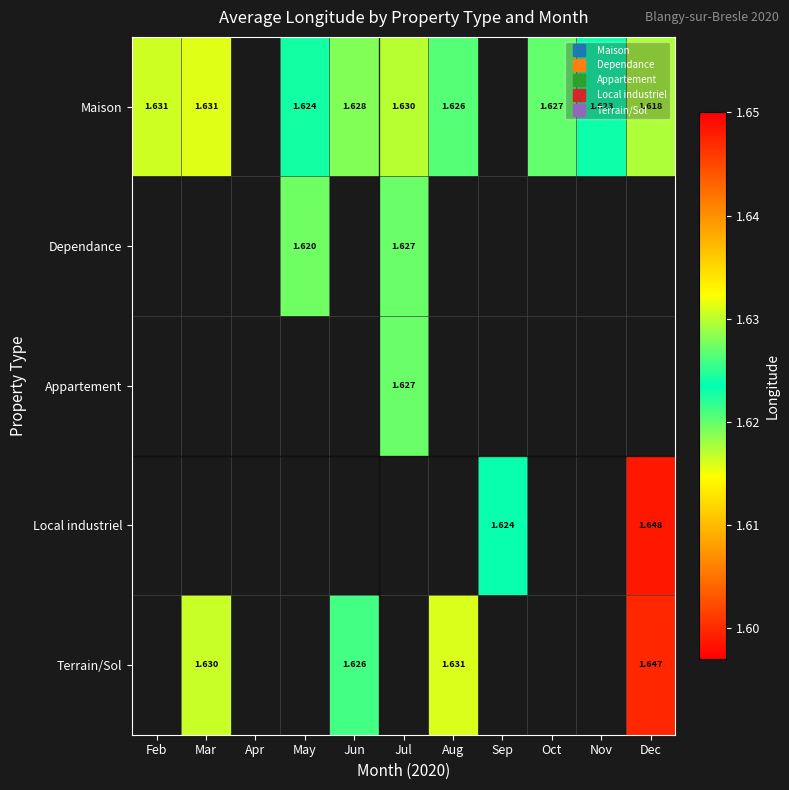

At how many categories does at least one series exceed 1?

10